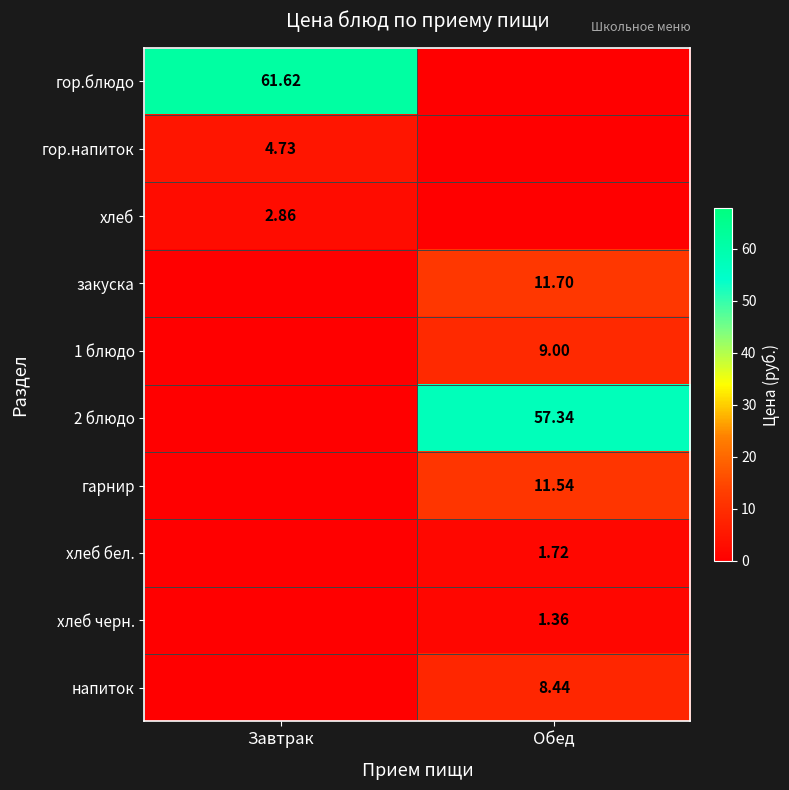

How many categories are shown in the chart?

2